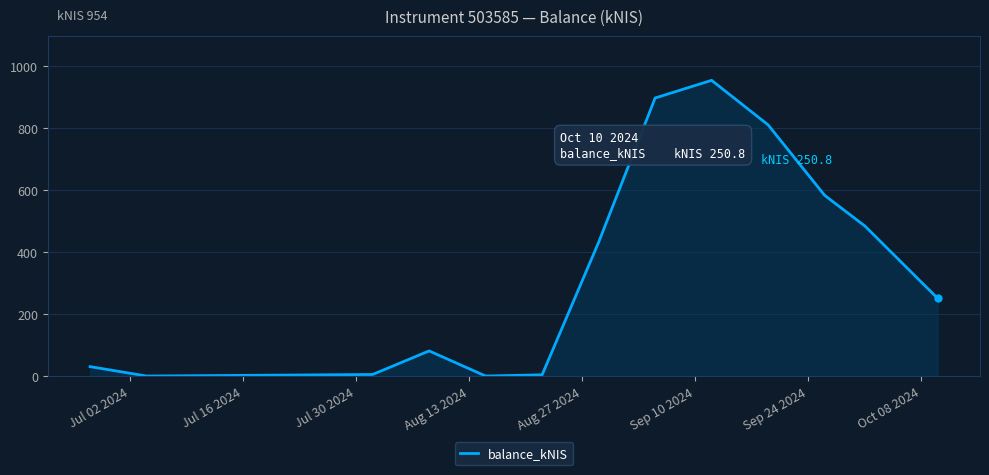

What is the difference between the maximum and minimum values?

954.1